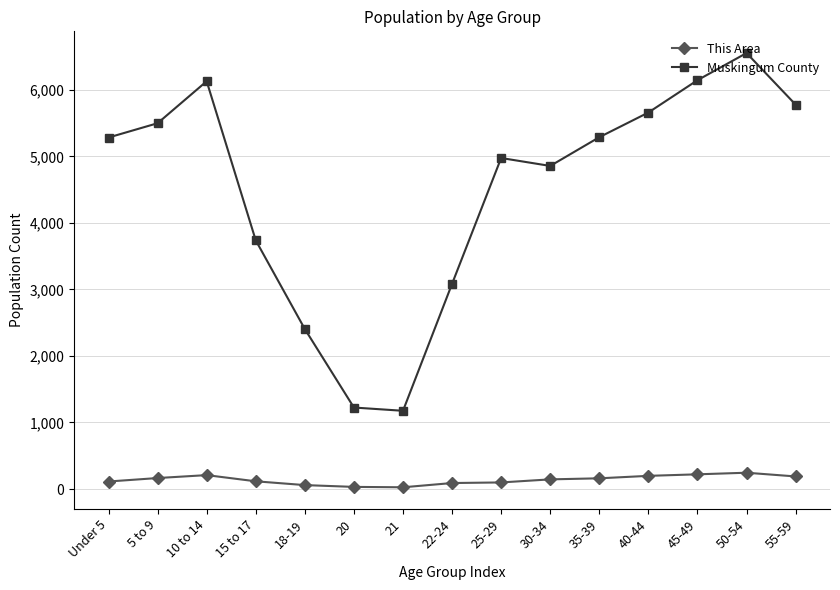

Is the value of Muskingum County at 5 to 9 greater than the value of This Area at 22-24?

Yes